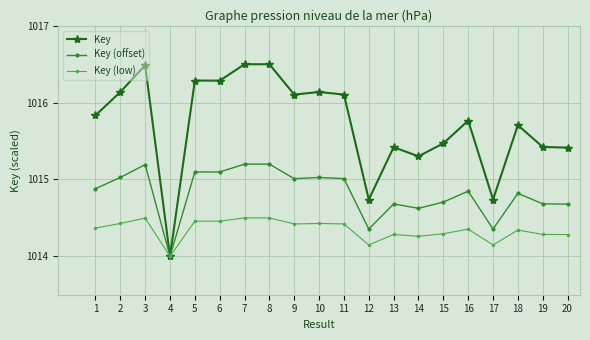

What is the value of the Key (offset) point at the 3rd from the left?

1015.2